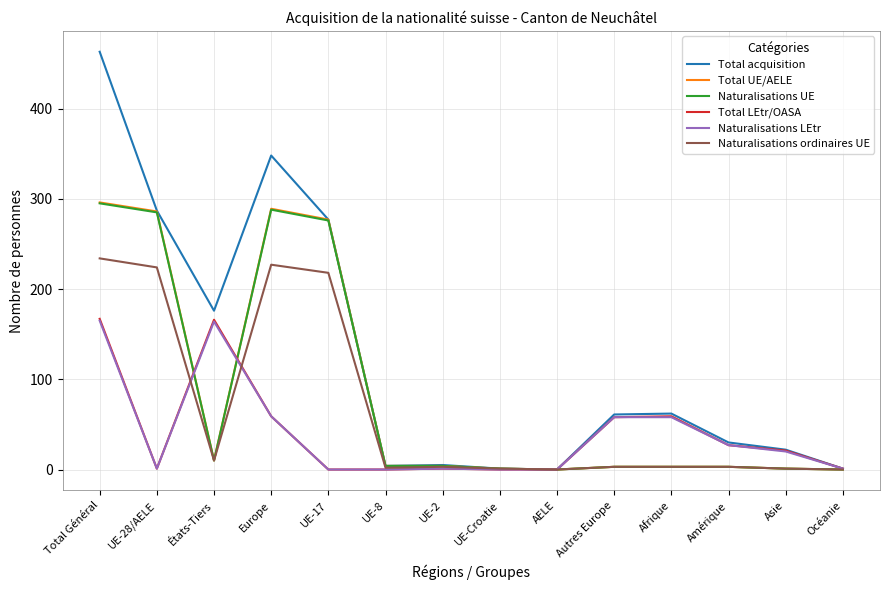

What is the sum of the Total LEtr/OASA values at Autres Europe and États-Tiers?

224